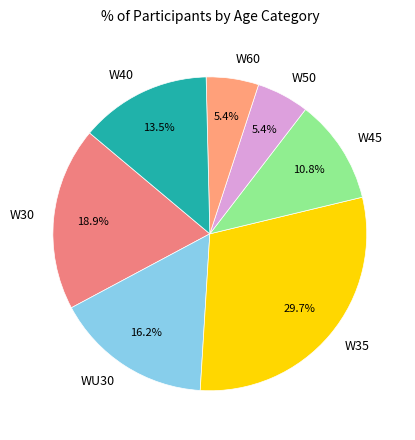

Between W45 and W40, which is larger?

W40